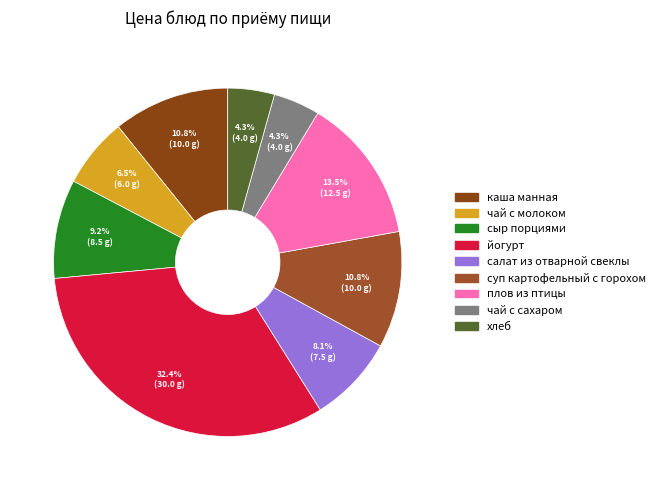

Does чай с сахаром represent more than half of the total?

No